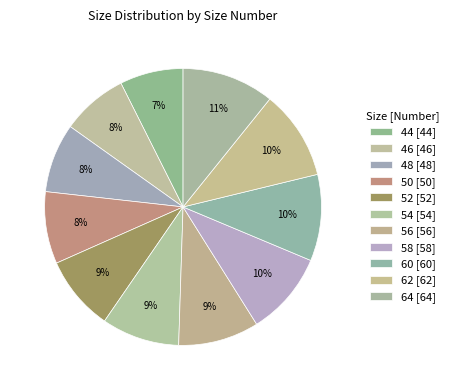

What percentage is the 58 slice, to the nearest percent?

10%